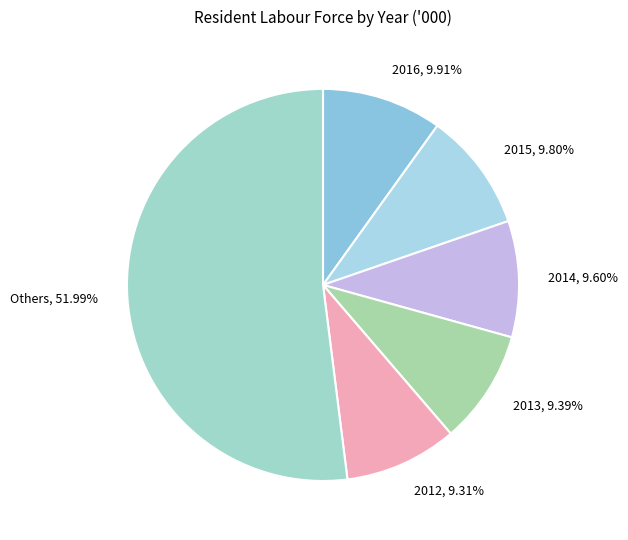

Which has a higher value, Others, 51.99% or 2013, 9.39%?

Others, 51.99%